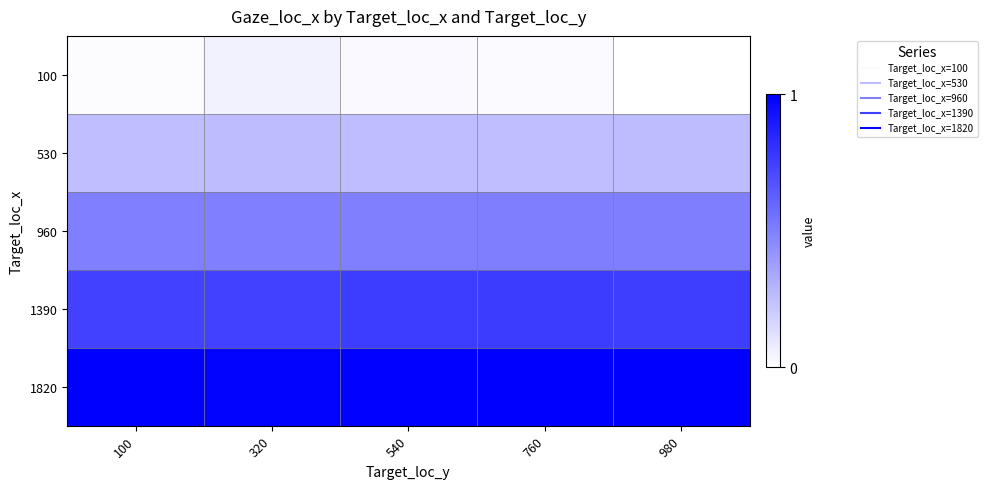

Which series has the widest spread of values?

100